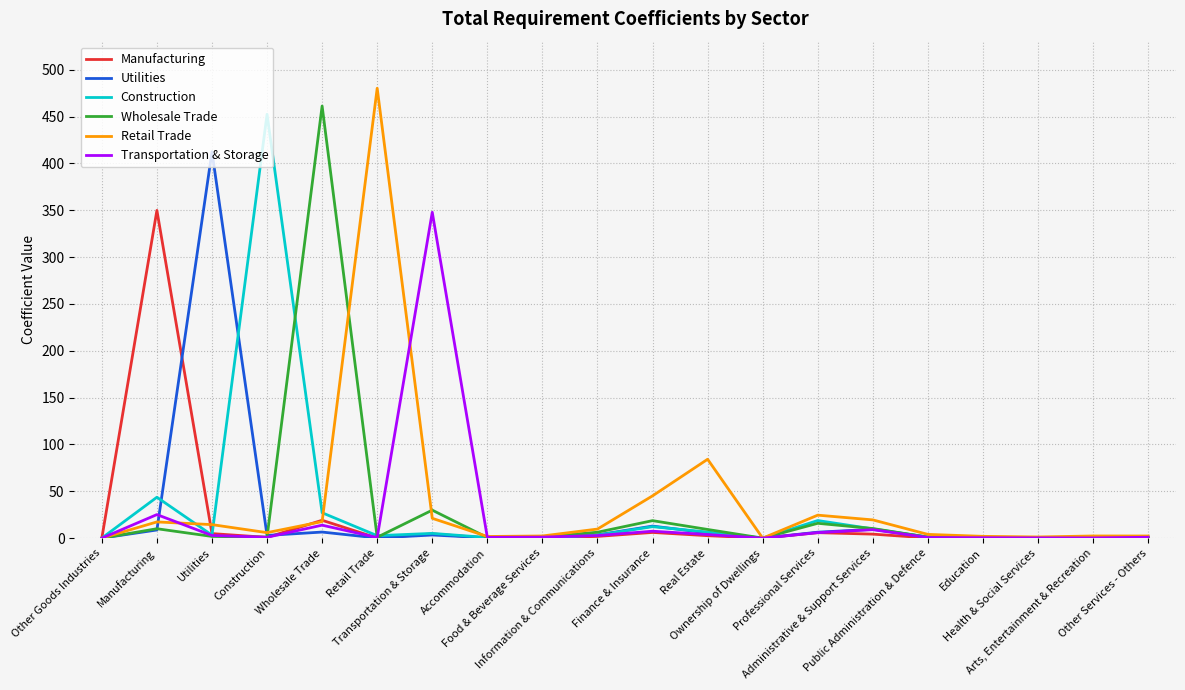

The Wholesale Trade series shows 13.2 at Transportation & Storage. True or false?

False